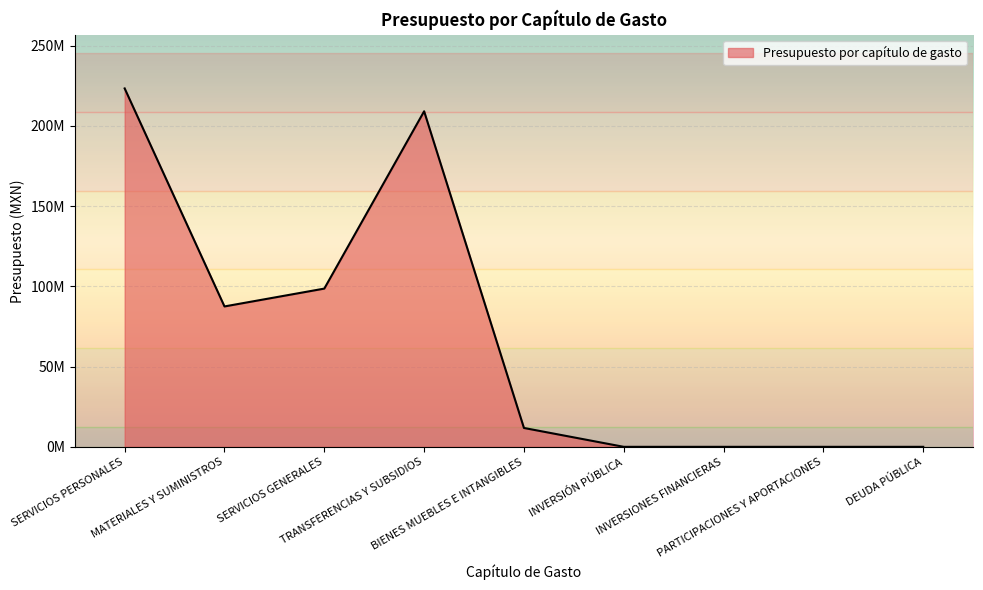

Does the chart have visible grid lines?

Yes